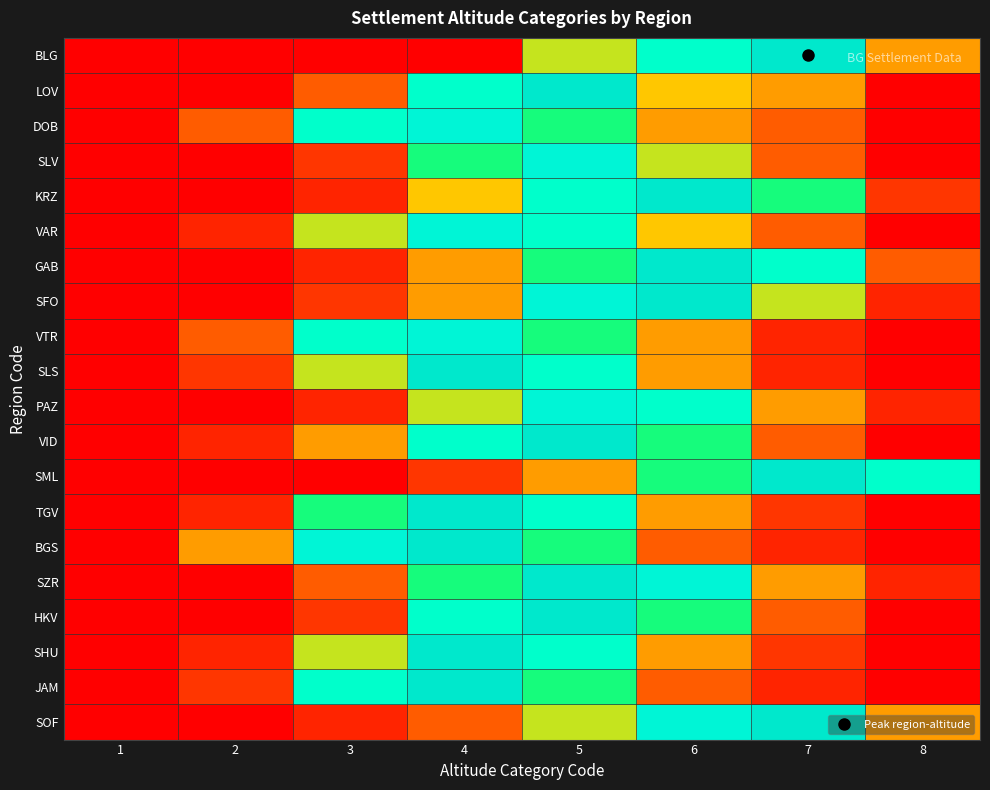

Rank the series by their maximum value, from highest to lowest.

BLG, LOV, KRZ, GAB, SFO, SLS, VID, SML, TGV, BGS, SZR, HKV, SHU, JAM, SOF, DOB, SLV, VAR, VTR, PAZ